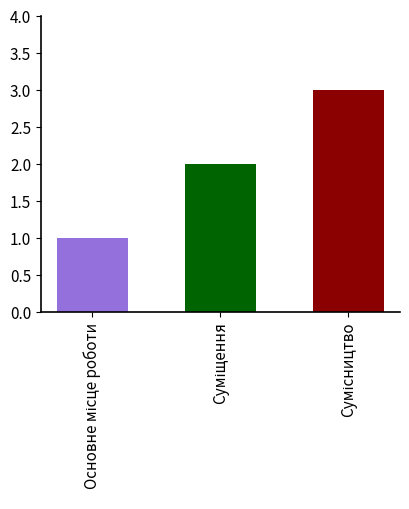

How many values are between 1 and 3?

3